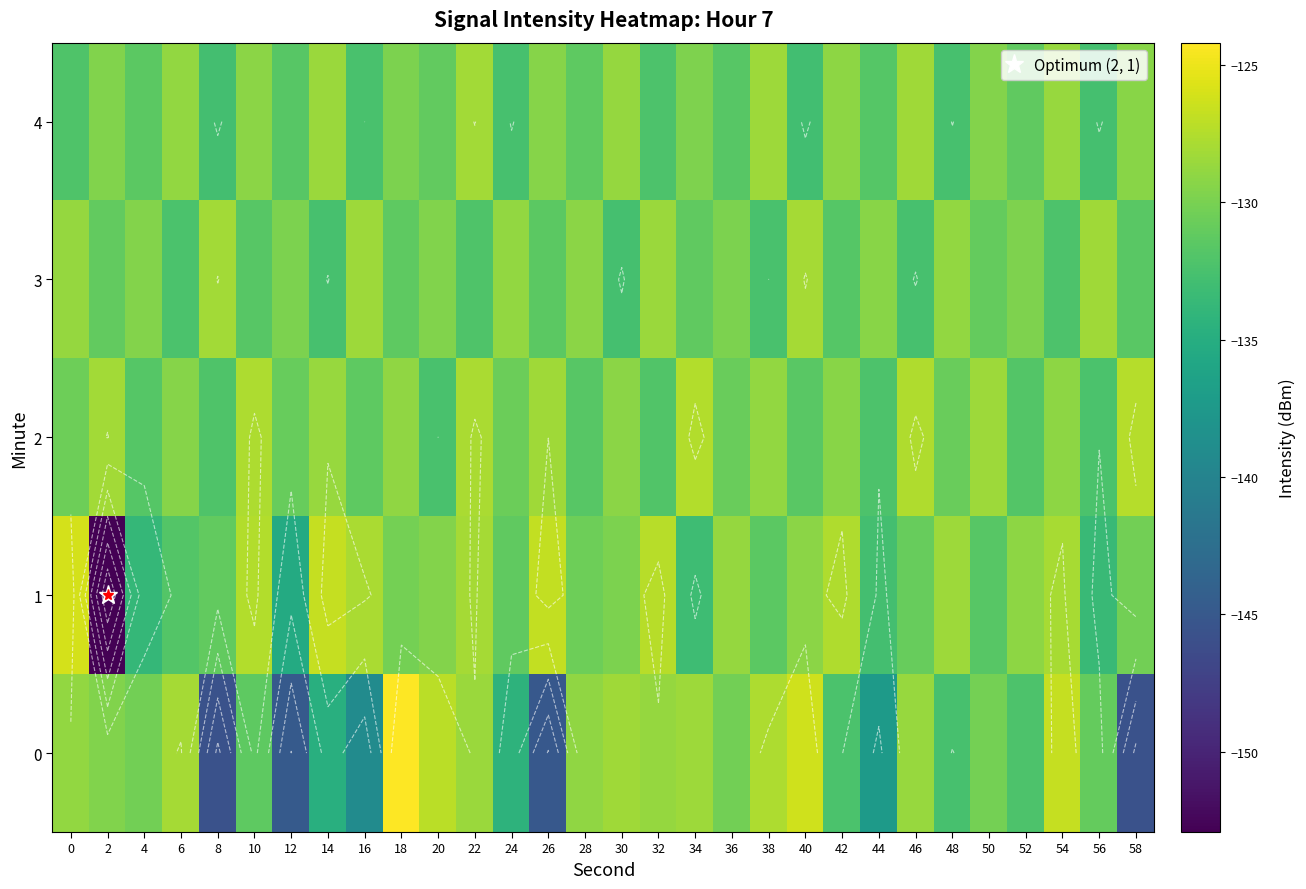

Is it true that 3 equals -180.7 at 20?

False